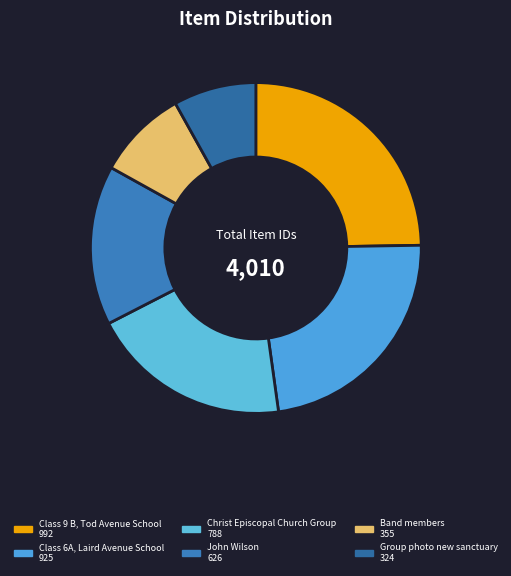

To the nearest percent, what portion does Band members represent?

9%